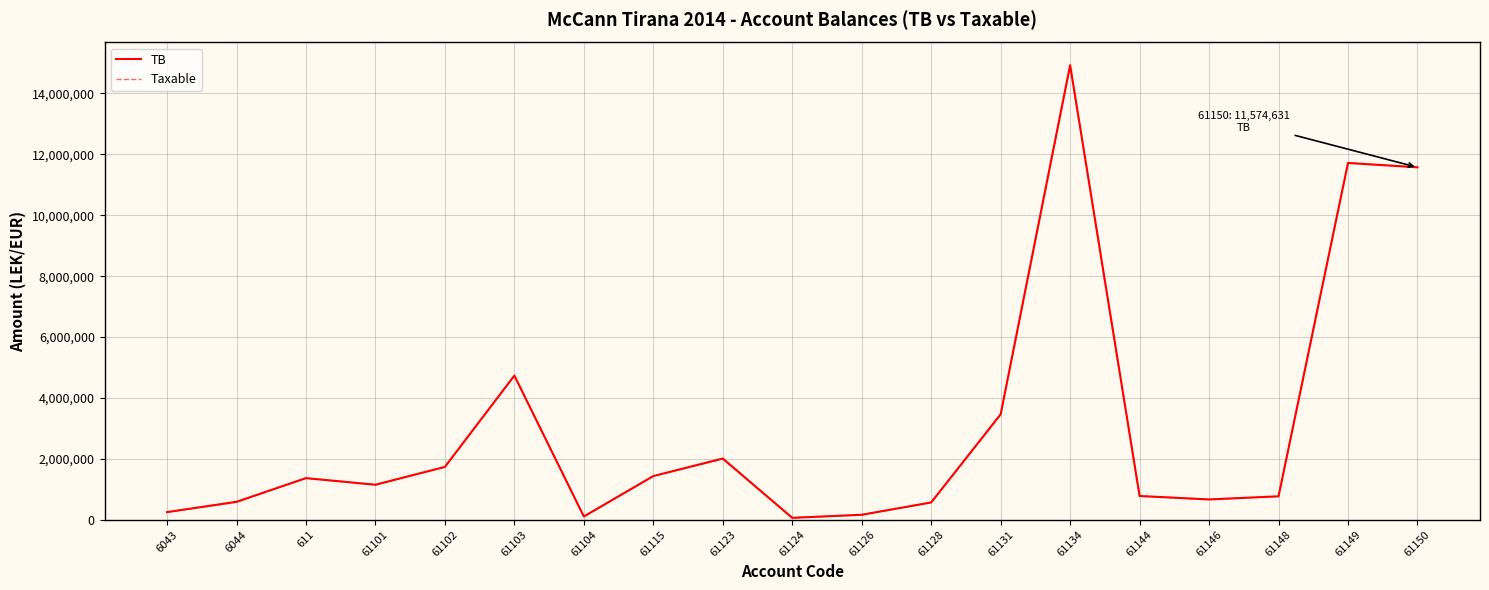

Which series has the widest spread of values?

TB